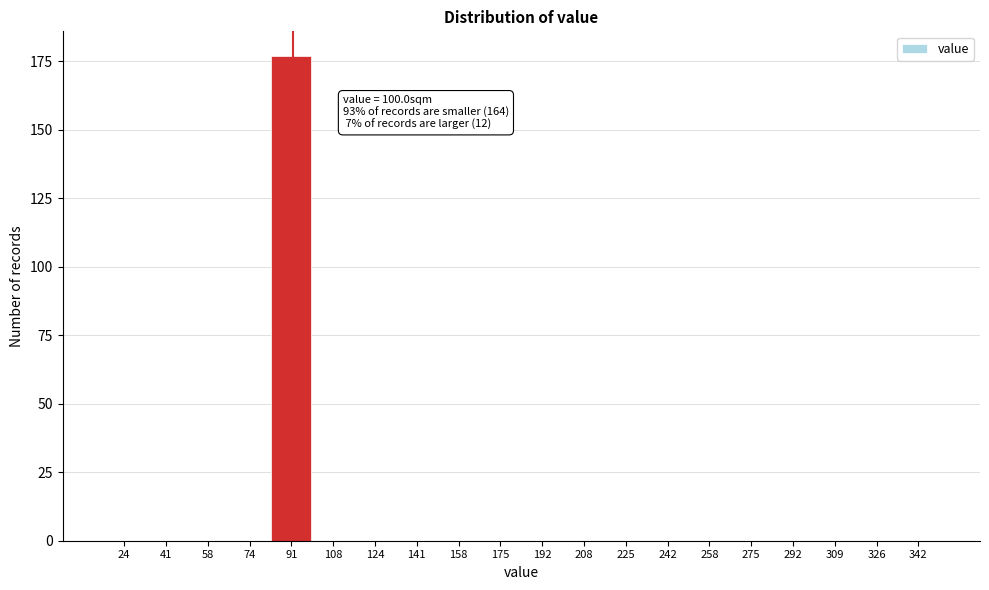

Reading left to right, transcribe all the data shown in this chart.

24=0	41=0	58=0	74=0	91=177	108=0	124=0	141=0	158=0	175=0	192=0	208=0	225=0	242=0	258=0	275=0	292=0	309=0	326=0	342=0